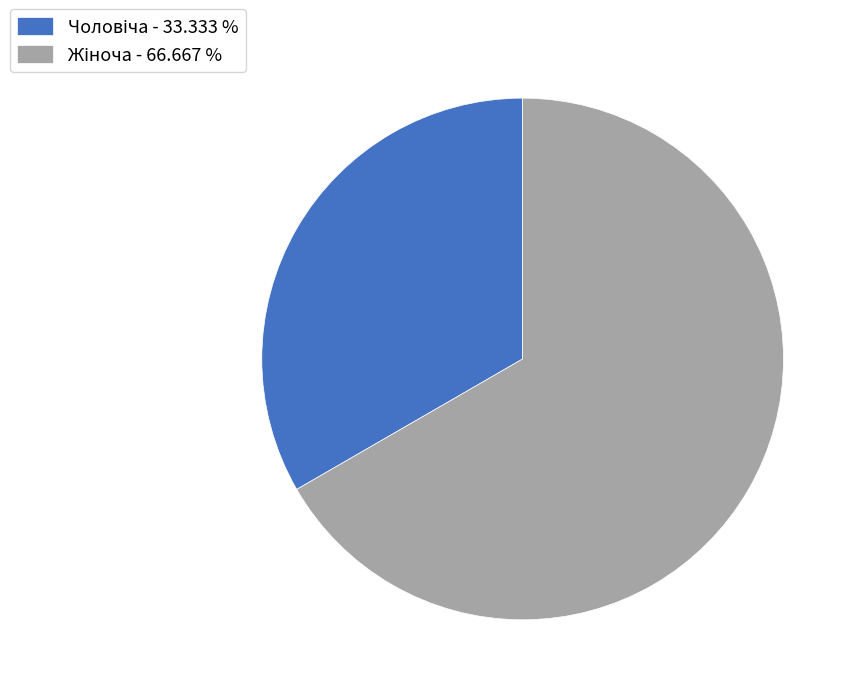

Is there a majority slice in this chart?

Yes